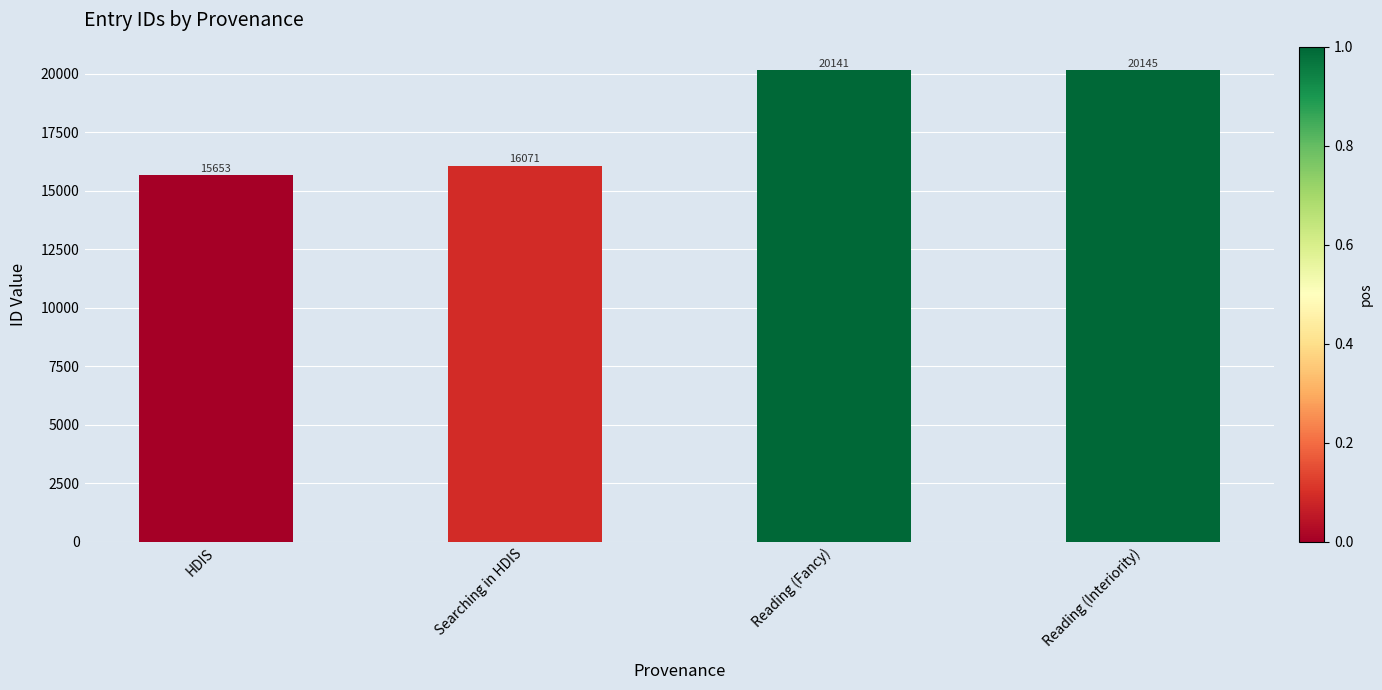

Reading left to right, transcribe all the data shown in this chart.

HDIS=15653	Searching in HDIS=16071	Reading (Fancy)=20141	Reading (Interiority)=20145